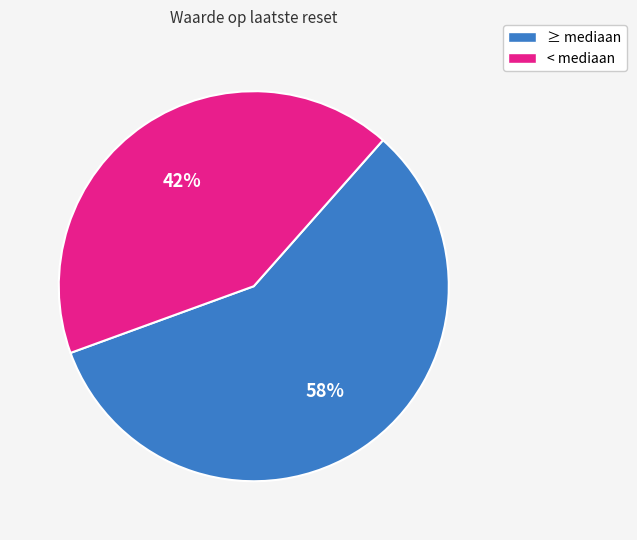

True or false: ≥ mediaan accounts for 58% of the total.

True